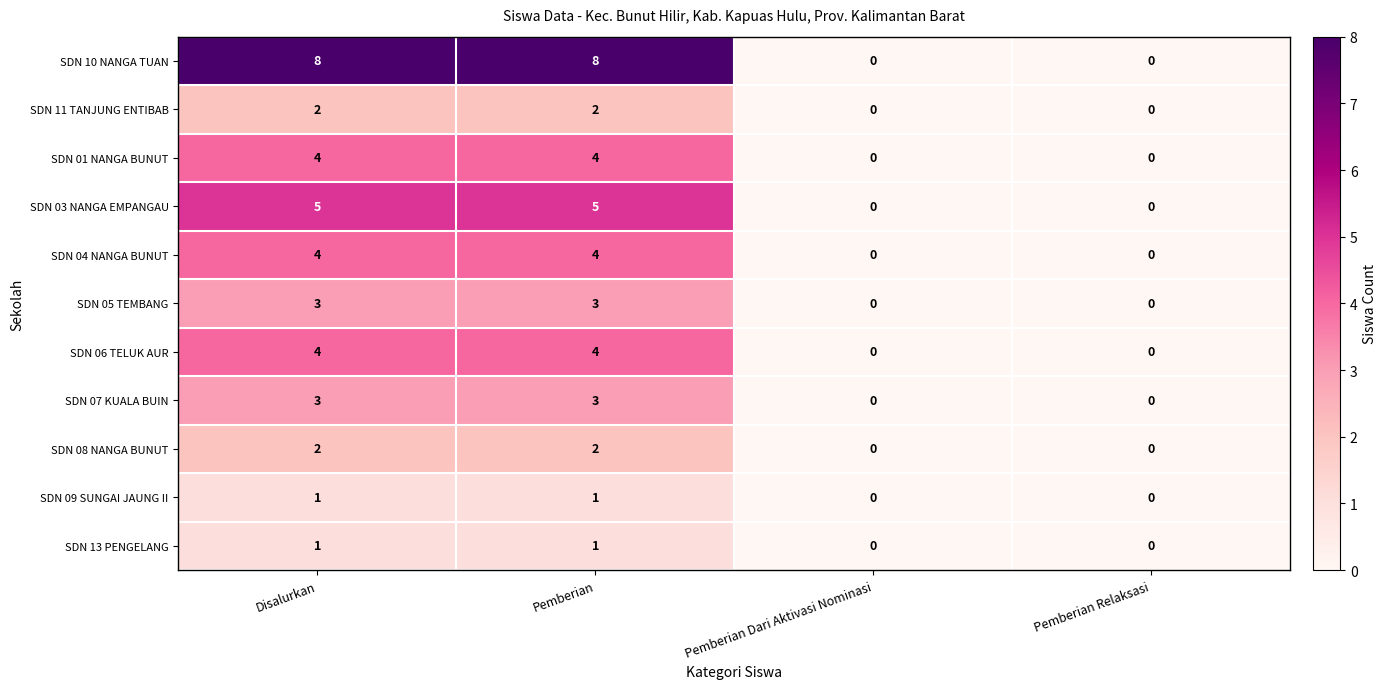

What is the sum of all SDN 05 TEMBANG values?

6